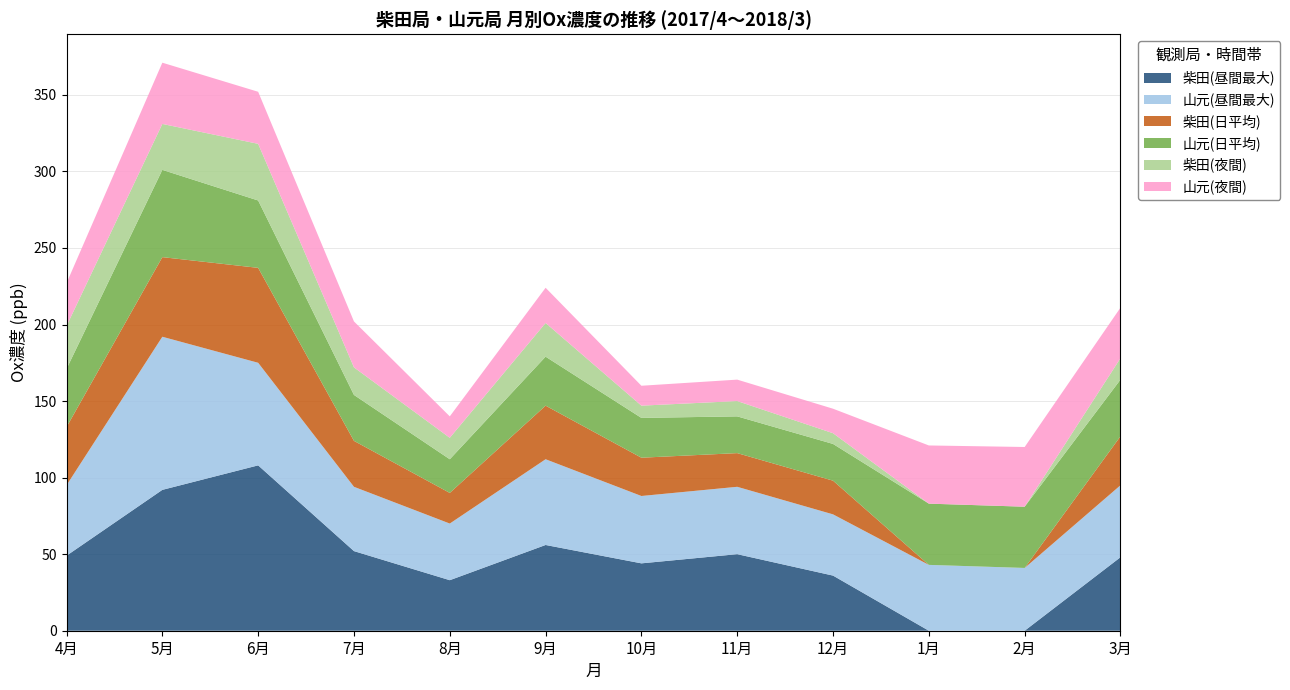

Reading left to right, extract all data points from this chart.

柴田(昼間最大): 49	92	108	52	33	56	44	50	36	0	0	48
山元(昼間最大): 46	100	67	42	37	56	44	44	40	43	41	47
柴田(日平均): 38	52	62	30	20	35	25	22	22	0	0	32
山元(日平均): 38	57	44	30	22	32	26	24	24	40	40	37
柴田(夜間): 28	30	37	18	14	22	8	10	7	0	0	14
山元(夜間): 28	40	34	30	14	23	13	14	16	38	39	33